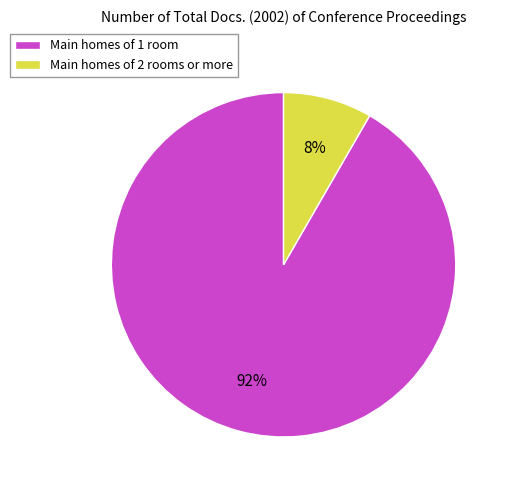

To the nearest percent, what is the average slice percentage?

50%